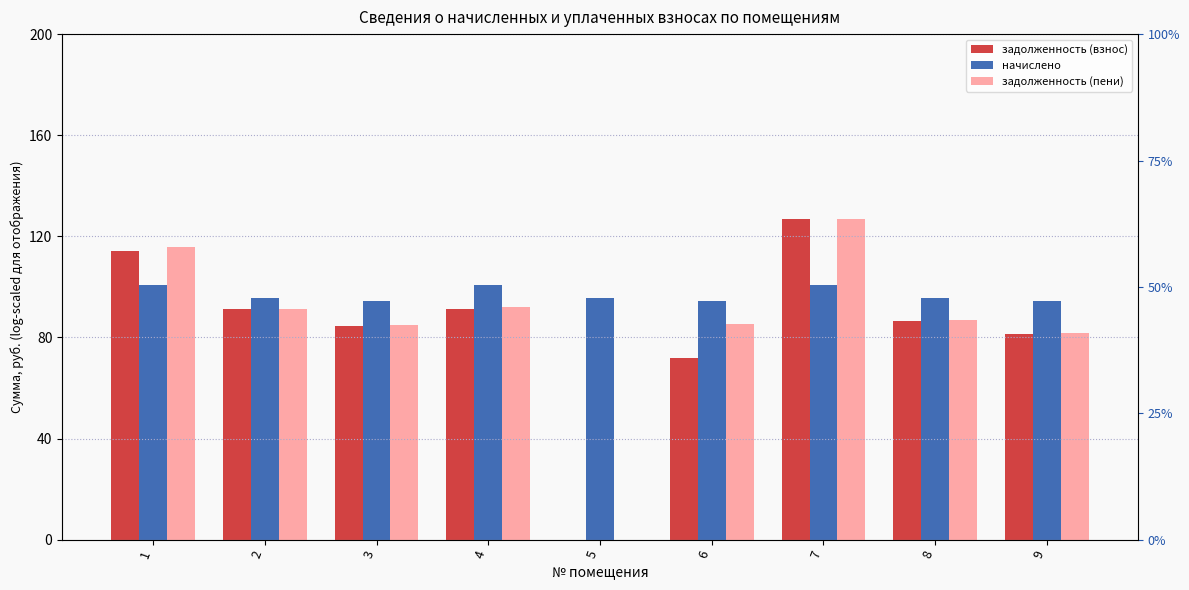

What is the average value of the задолженность (пени) series?

85.0